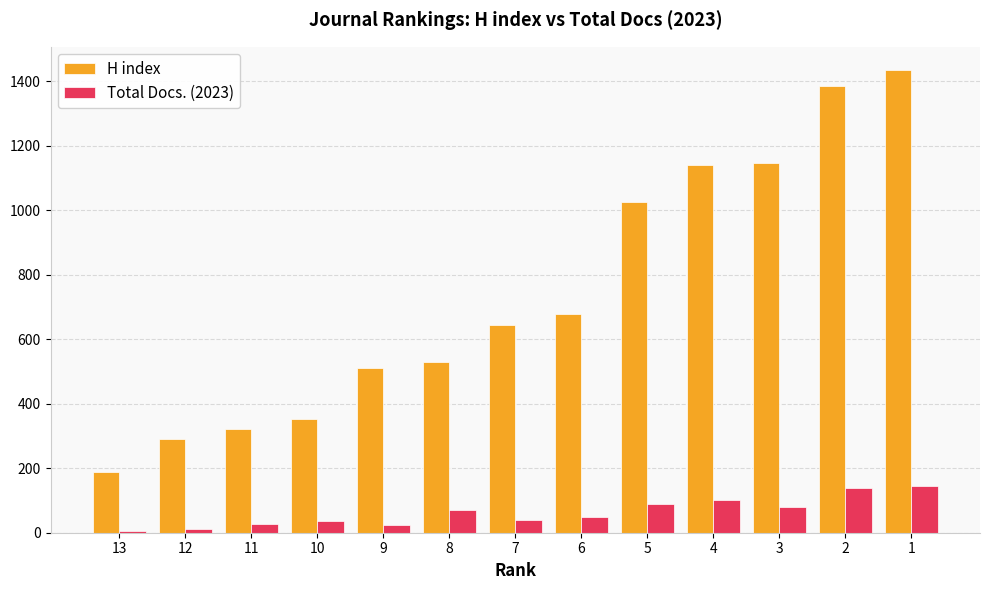

Rank the series by their maximum value, from highest to lowest.

H index, Total Docs. (2023)